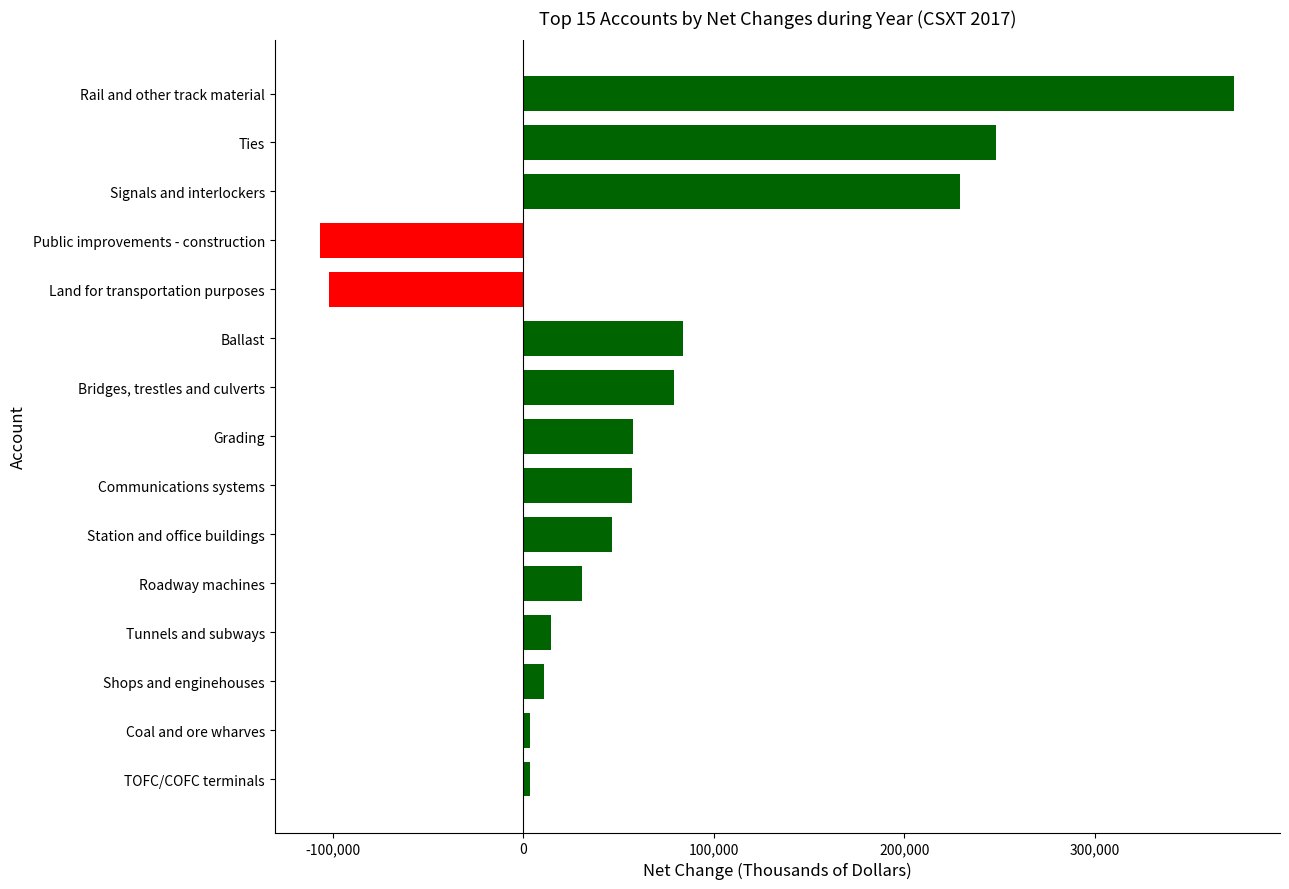

List the labels in order of value, smallest first.

Public improvements - construction, Land for transportation purposes, TOFC/COFC terminals, Coal and ore wharves, Shops and enginehouses, Tunnels and subways, Roadway machines, Station and office buildings, Communications systems, Grading, Bridges, trestles and culverts, Ballast, Signals and interlockers, Ties, Rail and other track material